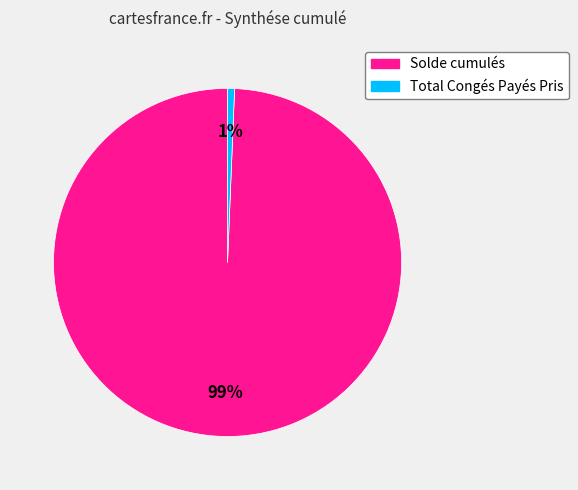

Which slice is the smallest?

Total Congés Payés Pris